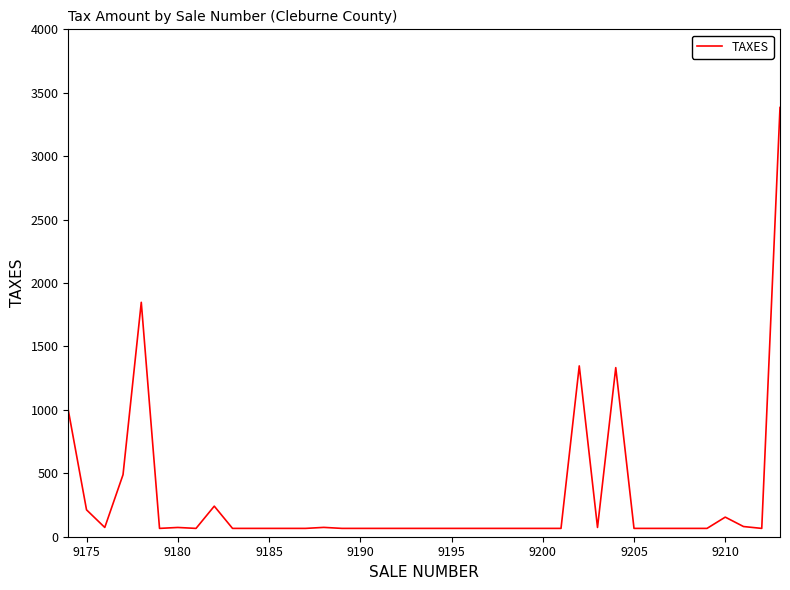

What is the maximum value shown in the chart?

3384.0